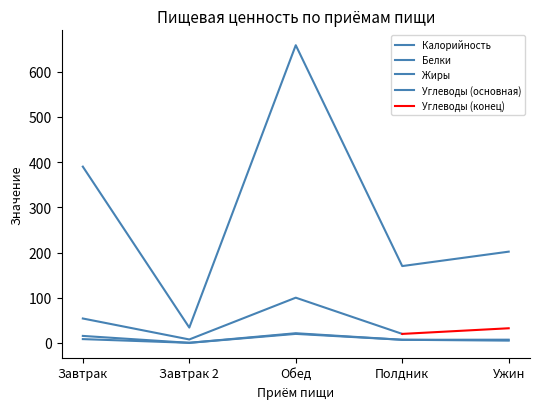

How many data points in Жиры are above 7?

2